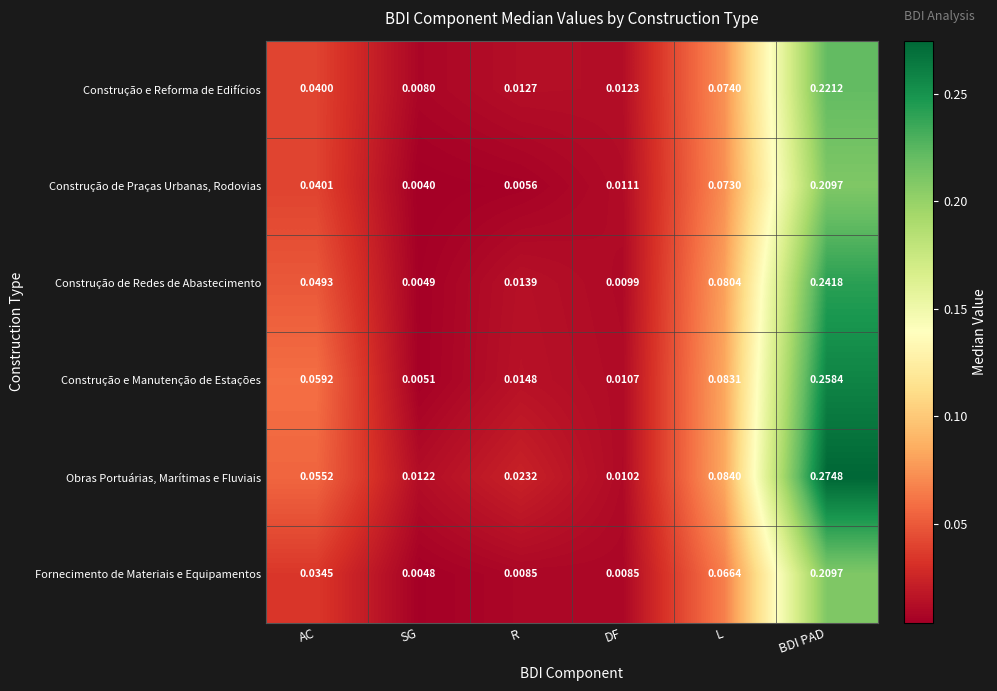

At which label is Construção de Redes de Abastecimento closest to 0?

SG